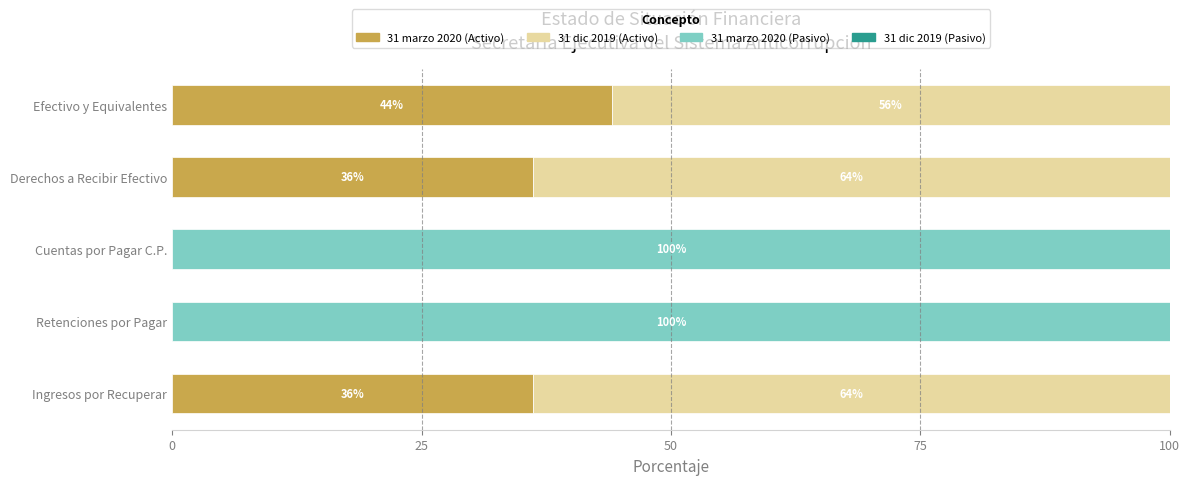

Which category has the highest value in the 31 marzo 2020 (Activo) series?

Efectivo y Equivalentes